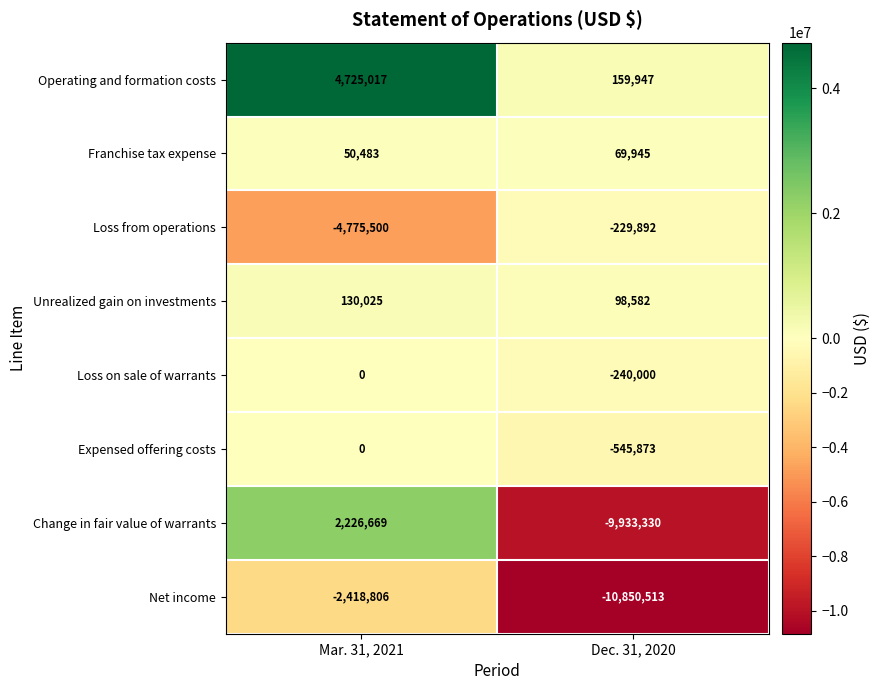

Is it true that Net income equals -2418806 at Mar. 31, 2021?

True